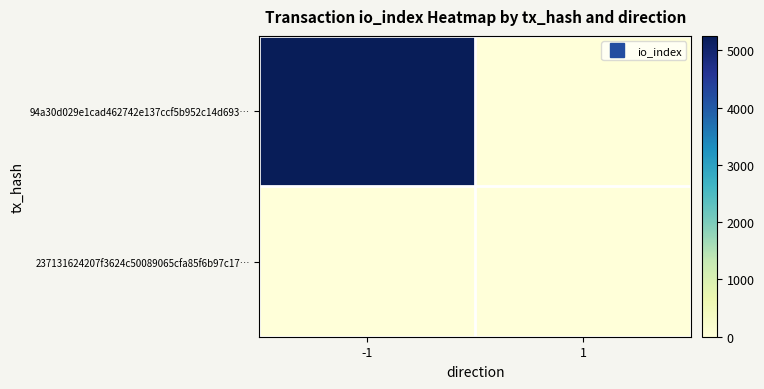

Reading left to right, list all the values displayed in this chart.

94a30d029e1cad462742e137ccf5b952c14d693…: -1=5250	1=0
237131624207f3624c50089065cfa85f6b97c17…: -1=0	1=6